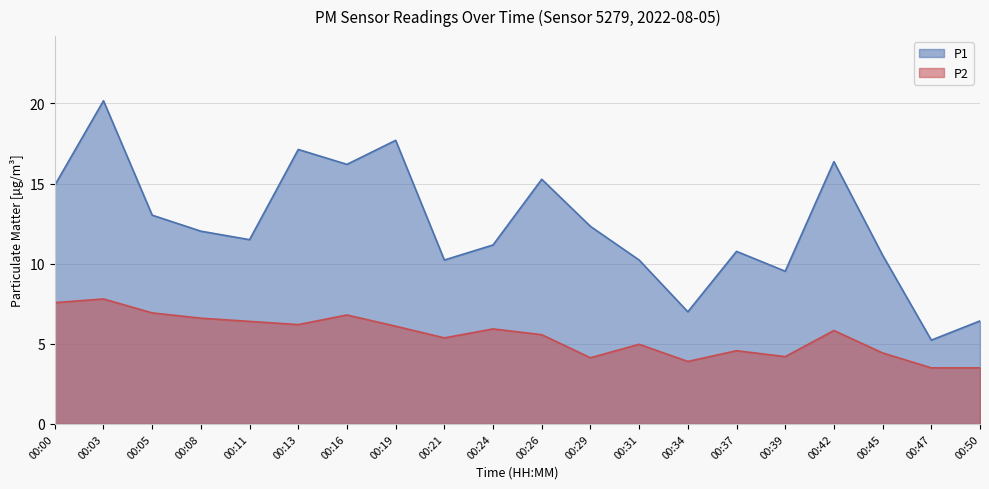

Which label corresponds to the smallest value in the chart?

00:47